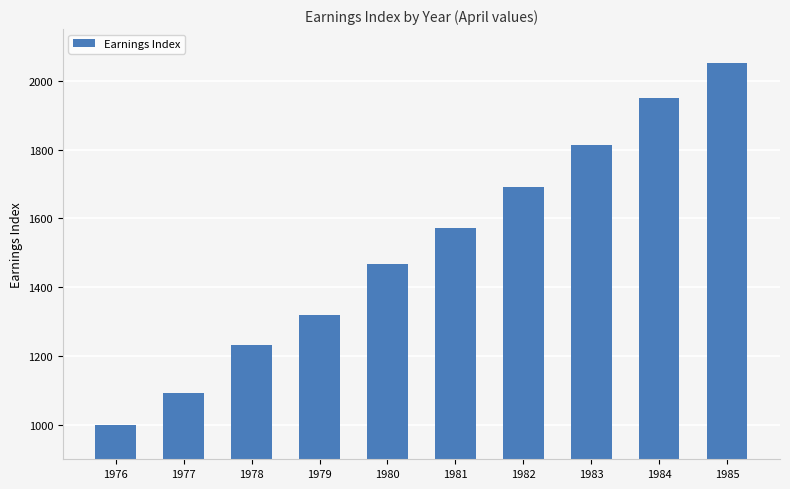

What is the maximum value shown in the chart?

2050